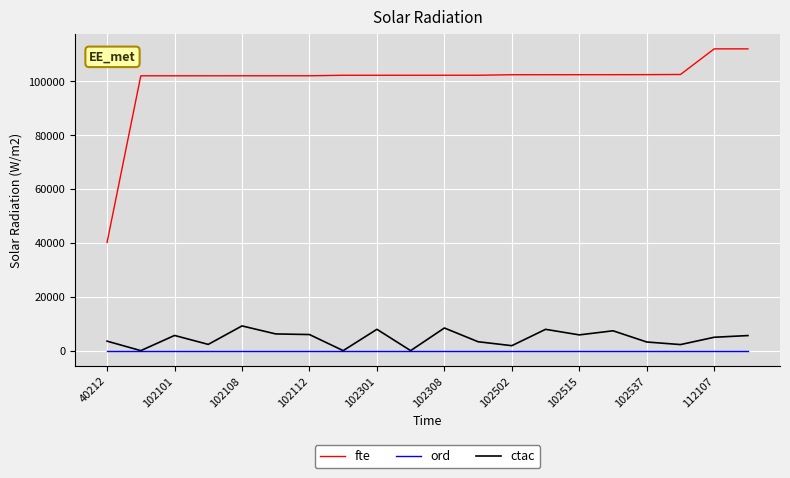

True or false: fte and ctac intersect in this chart.

False